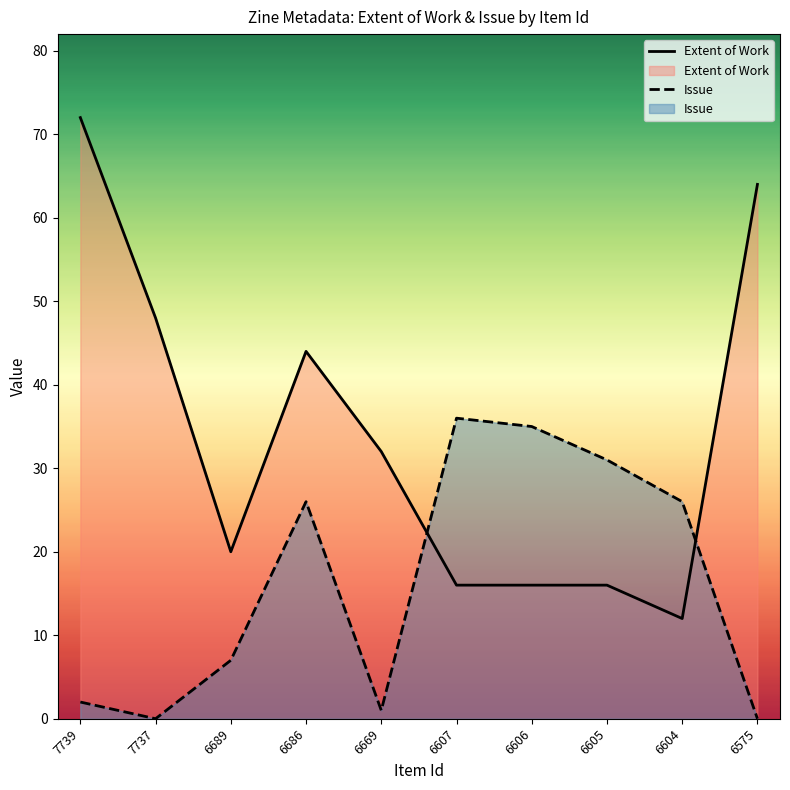

True or false: Issue and Extent of Work cross at least once.

True